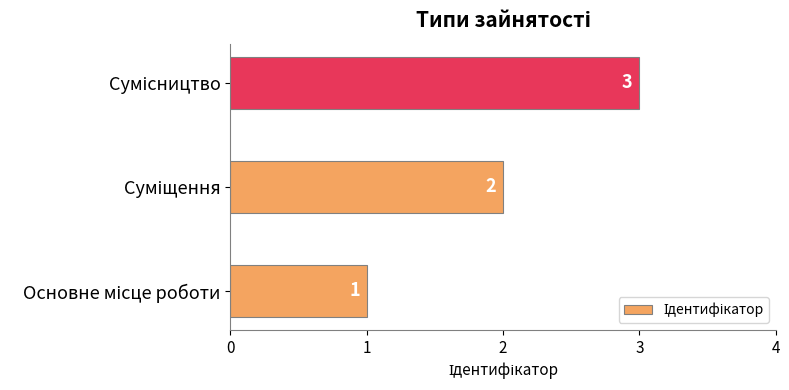

What is the sum of all values?

6